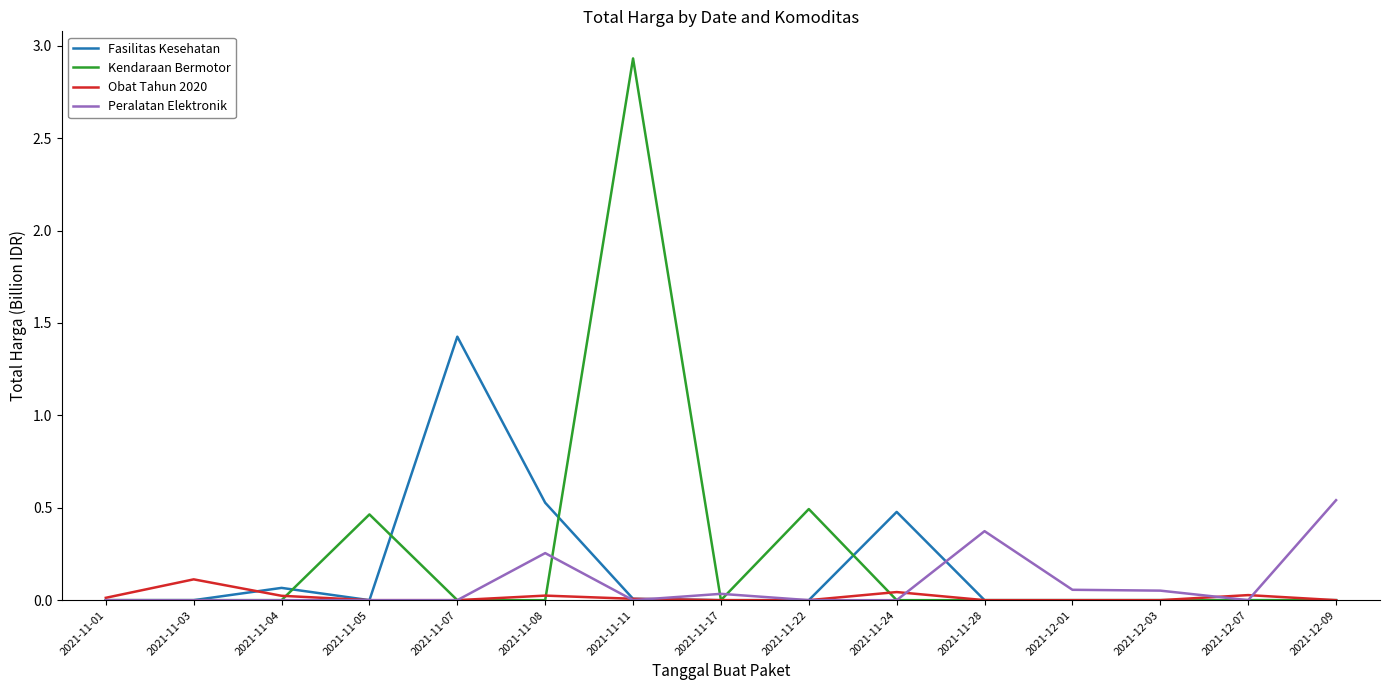

At which category does the chart reach its peak across all series?

2021-11-11